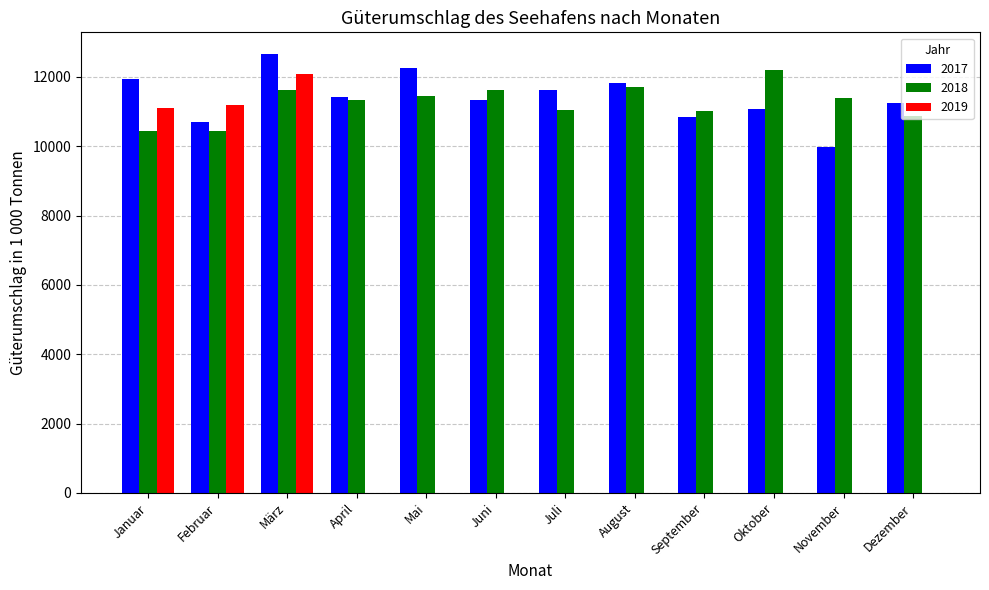

How many data points in 2017 are above 11413?

6